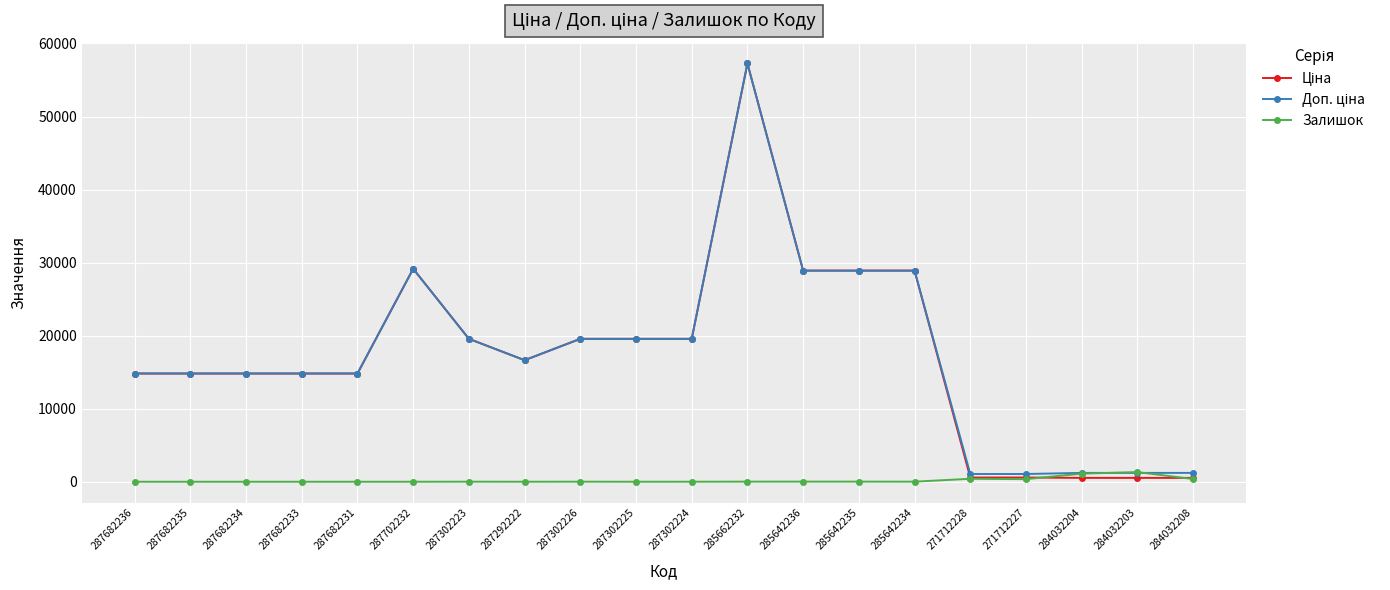

What is the maximum value shown in the chart?

57258.0